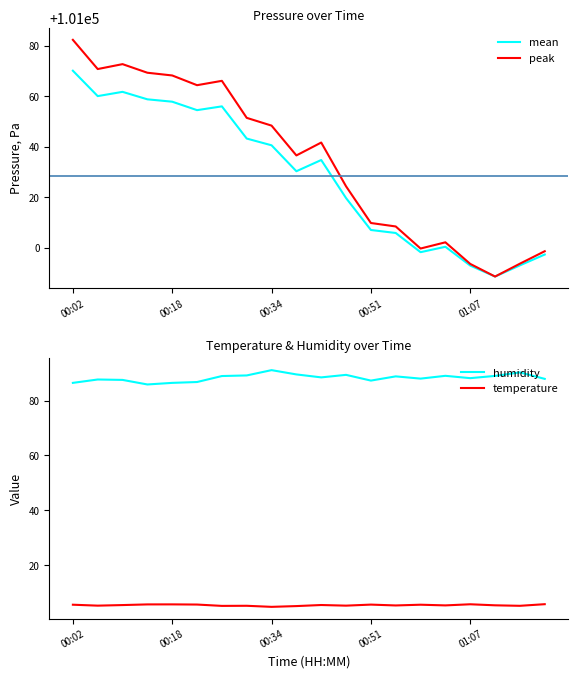

What are all the series names shown in the legend?

mean, peak, humidity, temperature